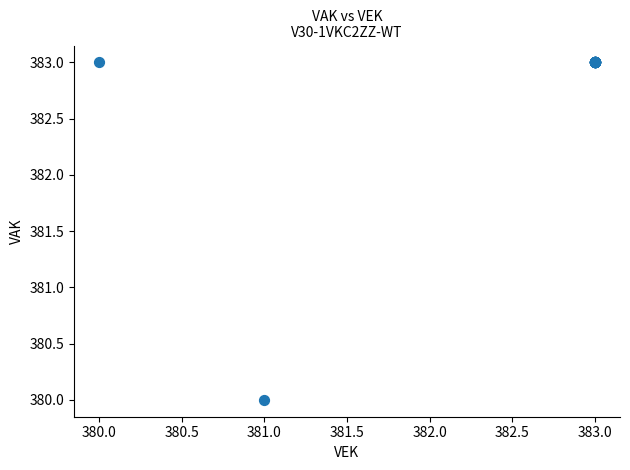

What Y value in the scatter plot is closest to 381?

380